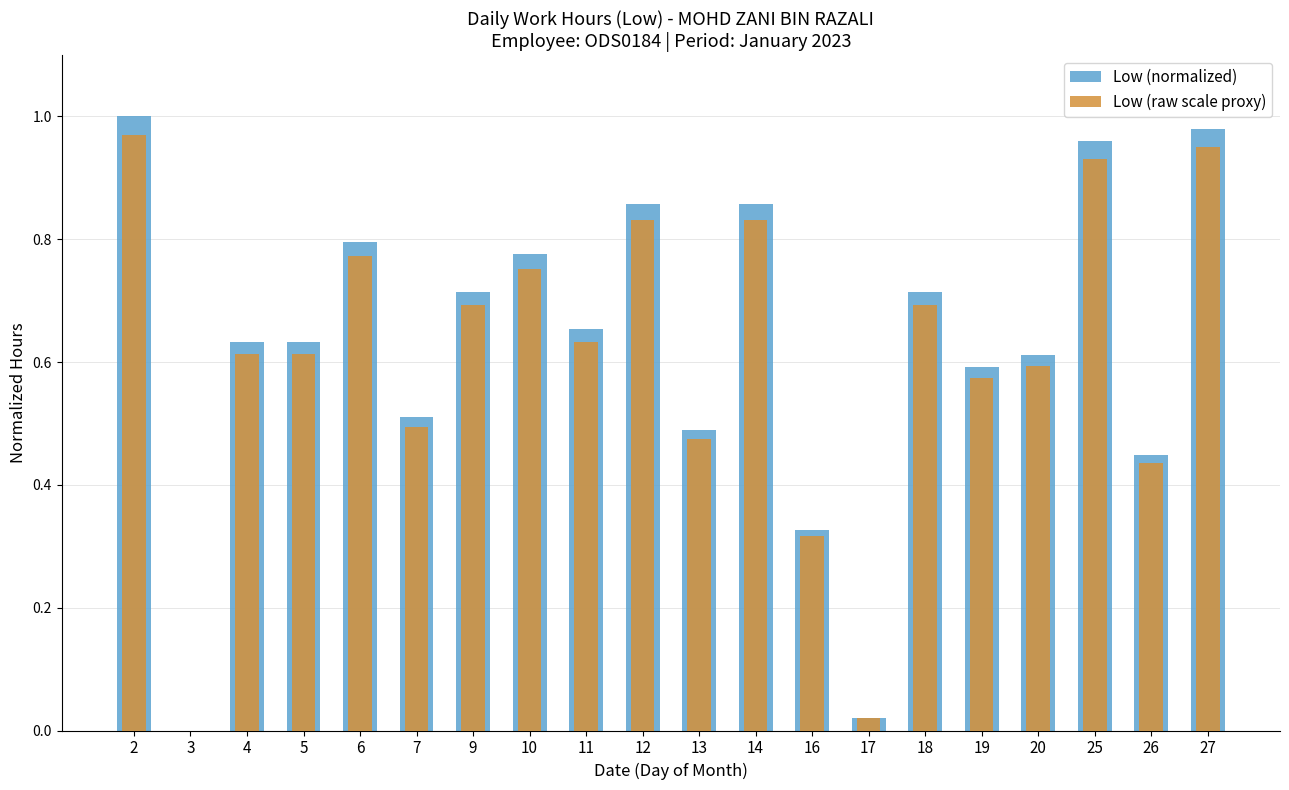

At which category is the sum across all series the highest?

2